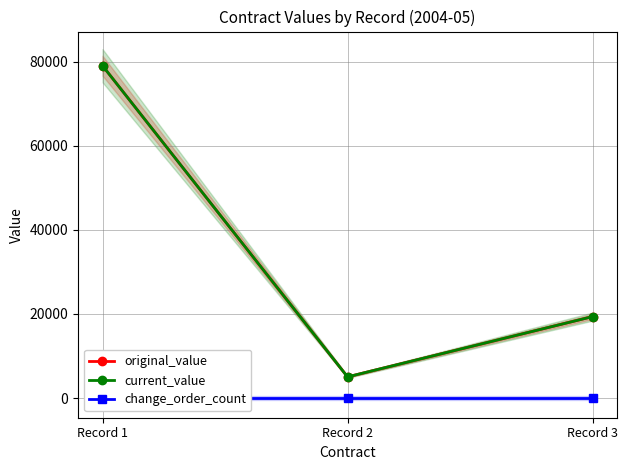

What is the difference between the maximum and minimum values in the original_value series?

74016